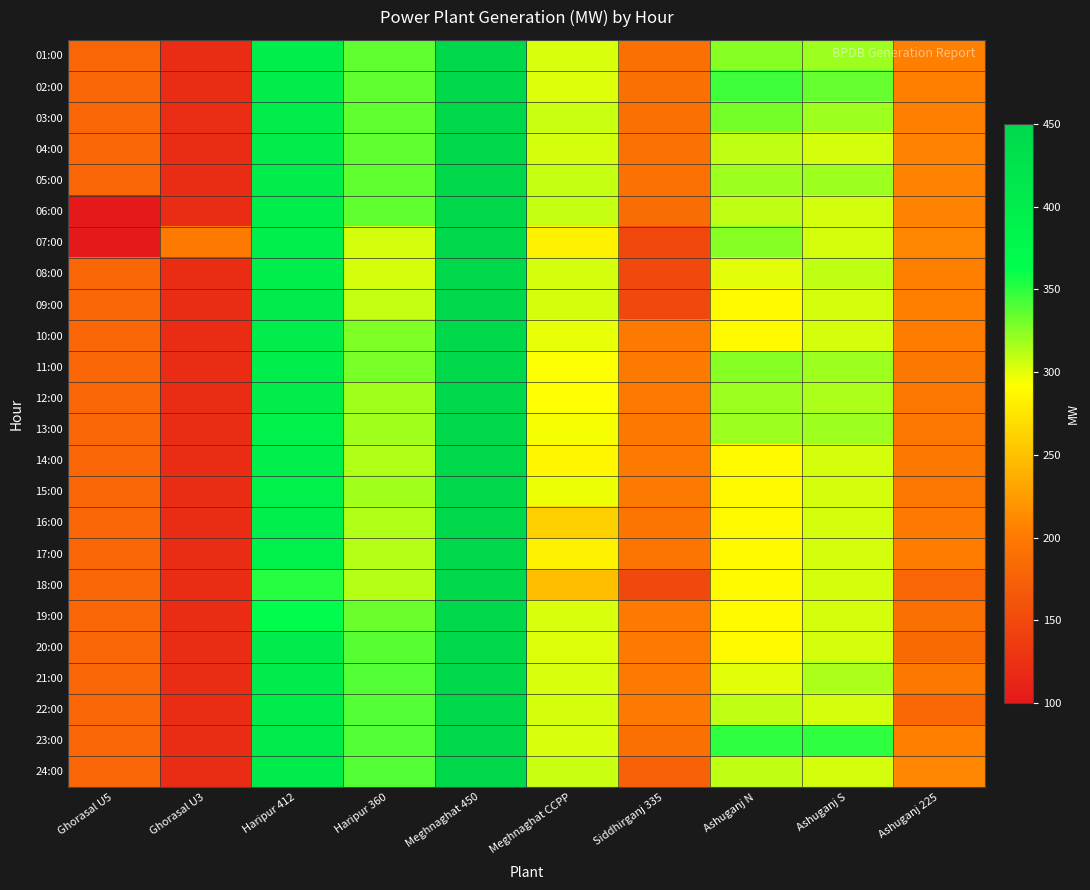

Reading left to right, extract all data points from this chart.

01:00: Ghorasal U5=180	Ghorasal U3=120	Haripur 412=400	Haripur 360=336	Meghnaghat 450=450	Meghnaghat CCPP=303	Siddhirganj 335=190	Ashuganj N=325	Ashuganj S=320	Ashuganj 225=206
02:00: Ghorasal U5=180	Ghorasal U3=120	Haripur 412=401	Haripur 360=336	Meghnaghat 450=450	Meghnaghat CCPP=302	Siddhirganj 335=190	Ashuganj N=345	Ashuganj S=335	Ashuganj 225=204
03:00: Ghorasal U5=180	Ghorasal U3=121	Haripur 412=401	Haripur 360=336	Meghnaghat 450=450	Meghnaghat CCPP=307	Siddhirganj 335=190	Ashuganj N=330	Ashuganj S=320	Ashuganj 225=206
04:00: Ghorasal U5=180	Ghorasal U3=120	Haripur 412=401	Haripur 360=336	Meghnaghat 450=450	Meghnaghat CCPP=305	Siddhirganj 335=191	Ashuganj N=310	Ashuganj S=305	Ashuganj 225=208
05:00: Ghorasal U5=180	Ghorasal U3=120	Haripur 412=401	Haripur 360=336	Meghnaghat 450=450	Meghnaghat CCPP=309	Siddhirganj 335=191	Ashuganj N=320	Ashuganj S=320	Ashuganj 225=207
06:00: Ghorasal U5=100	Ghorasal U3=120	Haripur 412=400	Haripur 360=336	Meghnaghat 450=450	Meghnaghat CCPP=309	Siddhirganj 335=185	Ashuganj N=310	Ashuganj S=305	Ashuganj 225=208
07:00: Ghorasal U5=100	Ghorasal U3=200	Haripur 412=398	Haripur 360=305	Meghnaghat 450=450	Meghnaghat CCPP=284	Siddhirganj 335=150	Ashuganj N=325	Ashuganj S=305	Ashuganj 225=210
08:00: Ghorasal U5=180	Ghorasal U3=120	Haripur 412=399	Haripur 360=305	Meghnaghat 450=450	Meghnaghat CCPP=305	Siddhirganj 335=150	Ashuganj N=300	Ashuganj S=310	Ashuganj 225=205
09:00: Ghorasal U5=180	Ghorasal U3=120	Haripur 412=406	Haripur 360=308	Meghnaghat 450=450	Meghnaghat CCPP=304	Siddhirganj 335=150	Ashuganj N=290	Ashuganj S=305	Ashuganj 225=205
10:00: Ghorasal U5=180	Ghorasal U3=120	Haripur 412=401	Haripur 360=327	Meghnaghat 450=450	Meghnaghat CCPP=299	Siddhirganj 335=200	Ashuganj N=290	Ashuganj S=305	Ashuganj 225=203
11:00: Ghorasal U5=180	Ghorasal U3=120	Haripur 412=399	Haripur 360=329	Meghnaghat 450=450	Meghnaghat CCPP=294	Siddhirganj 335=200	Ashuganj N=325	Ashuganj S=320	Ashuganj 225=198
12:00: Ghorasal U5=180	Ghorasal U3=120	Haripur 412=401	Haripur 360=318	Meghnaghat 450=450	Meghnaghat CCPP=292	Siddhirganj 335=200	Ashuganj N=320	Ashuganj S=315	Ashuganj 225=197
13:00: Ghorasal U5=180	Ghorasal U3=120	Haripur 412=393	Haripur 360=318	Meghnaghat 450=450	Meghnaghat CCPP=295	Siddhirganj 335=198	Ashuganj N=320	Ashuganj S=320	Ashuganj 225=197
14:00: Ghorasal U5=180	Ghorasal U3=120	Haripur 412=397	Haripur 360=314	Meghnaghat 450=450	Meghnaghat CCPP=287	Siddhirganj 335=201	Ashuganj N=290	Ashuganj S=305	Ashuganj 225=198
15:00: Ghorasal U5=180	Ghorasal U3=120	Haripur 412=393	Haripur 360=318	Meghnaghat 450=450	Meghnaghat CCPP=298	Siddhirganj 335=200	Ashuganj N=290	Ashuganj S=305	Ashuganj 225=197
16:00: Ghorasal U5=180	Ghorasal U3=120	Haripur 412=397	Haripur 360=314	Meghnaghat 450=450	Meghnaghat CCPP=260	Siddhirganj 335=195	Ashuganj N=290	Ashuganj S=305	Ashuganj 225=199
17:00: Ghorasal U5=180	Ghorasal U3=120	Haripur 412=396	Haripur 360=312	Meghnaghat 450=450	Meghnaghat CCPP=284	Siddhirganj 335=195	Ashuganj N=290	Ashuganj S=305	Ashuganj 225=203
18:00: Ghorasal U5=180	Ghorasal U3=120	Haripur 412=352	Haripur 360=313	Meghnaghat 450=450	Meghnaghat CCPP=249	Siddhirganj 335=150	Ashuganj N=290	Ashuganj S=305	Ashuganj 225=180
19:00: Ghorasal U5=180	Ghorasal U3=120	Haripur 412=367	Haripur 360=333	Meghnaghat 450=450	Meghnaghat CCPP=303	Siddhirganj 335=200	Ashuganj N=290	Ashuganj S=305	Ashuganj 225=190
20:00: Ghorasal U5=180	Ghorasal U3=120	Haripur 412=405	Haripur 360=339	Meghnaghat 450=450	Meghnaghat CCPP=302	Siddhirganj 335=200	Ashuganj N=290	Ashuganj S=305	Ashuganj 225=184
21:00: Ghorasal U5=180	Ghorasal U3=120	Haripur 412=406	Haripur 360=340	Meghnaghat 450=450	Meghnaghat CCPP=303	Siddhirganj 335=200	Ashuganj N=300	Ashuganj S=315	Ashuganj 225=198
22:00: Ghorasal U5=180	Ghorasal U3=120	Haripur 412=404	Haripur 360=340	Meghnaghat 450=450	Meghnaghat CCPP=305	Siddhirganj 335=200	Ashuganj N=310	Ashuganj S=305	Ashuganj 225=182
23:00: Ghorasal U5=180	Ghorasal U3=120	Haripur 412=405	Haripur 360=340	Meghnaghat 450=450	Meghnaghat CCPP=303	Siddhirganj 335=190	Ashuganj N=350	Ashuganj S=350	Ashuganj 225=205
24:00: Ghorasal U5=180	Ghorasal U3=120	Haripur 412=405	Haripur 360=340	Meghnaghat 450=450	Meghnaghat CCPP=307	Siddhirganj 335=175	Ashuganj N=310	Ashuganj S=305	Ashuganj 225=210